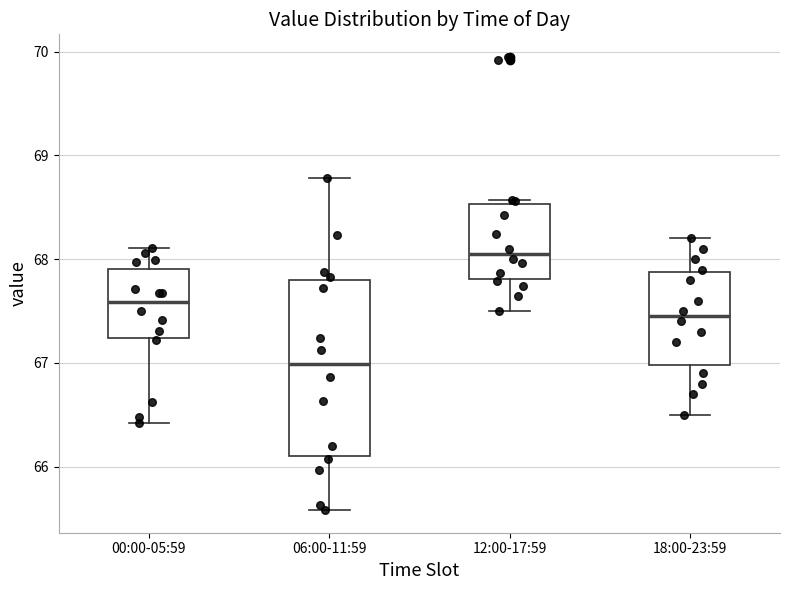

Where does the median line of the box for 18:00-23:59 sit on the y-axis? The values are not printed on the chart, so give them approximately, as read against the axis.

67.5